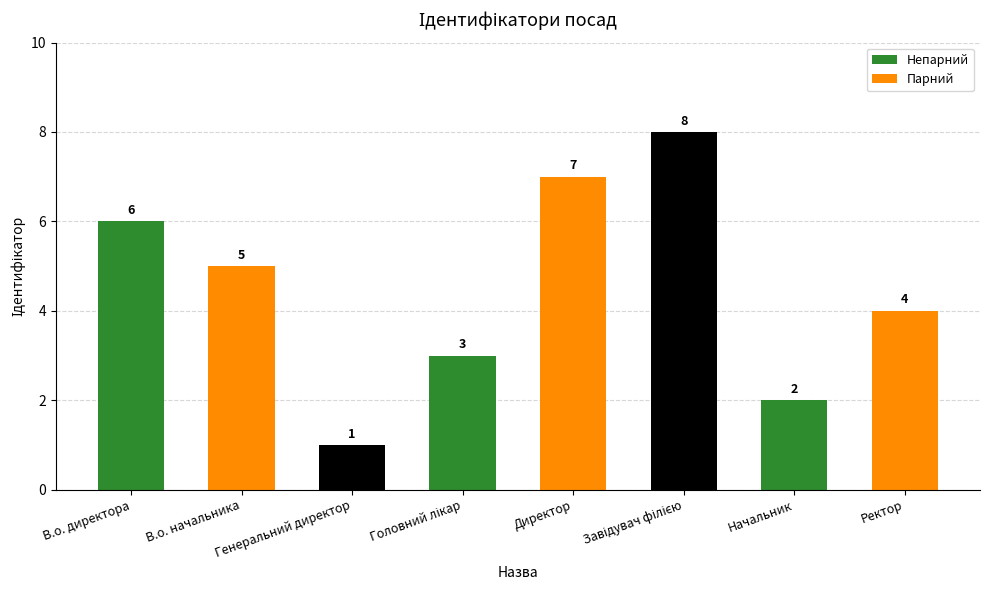

What is the sum of all values?

36